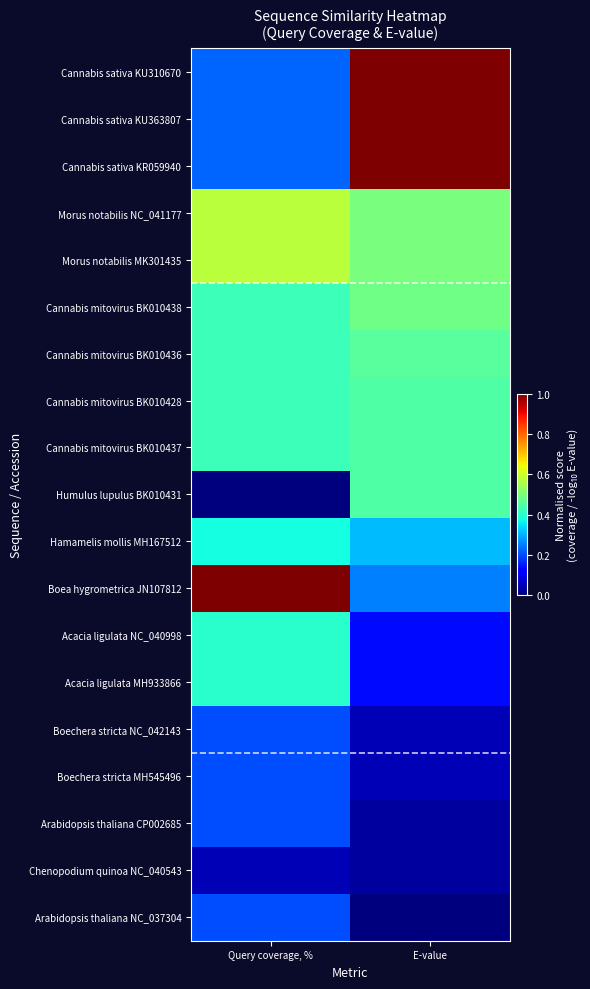

List the series in order of their peak value, highest first.

Cannabis sativa KU310670, Cannabis sativa KU363807, Cannabis sativa KR059940, Boea hygrometrica JN107812, Morus notabilis NC_041177, Morus notabilis MK301435, Cannabis mitovirus BK010438, Cannabis mitovirus BK010436, Cannabis mitovirus BK010428, Cannabis mitovirus BK010437, Humulus lupulus BK010431, Acacia ligulata NC_040998, Acacia ligulata MH933866, Hamamelis mollis MH167512, Boechera stricta NC_042143, Boechera stricta MH545496, Arabidopsis thaliana CP002685, Arabidopsis thaliana NC_037304, Chenopodium quinoa NC_040543